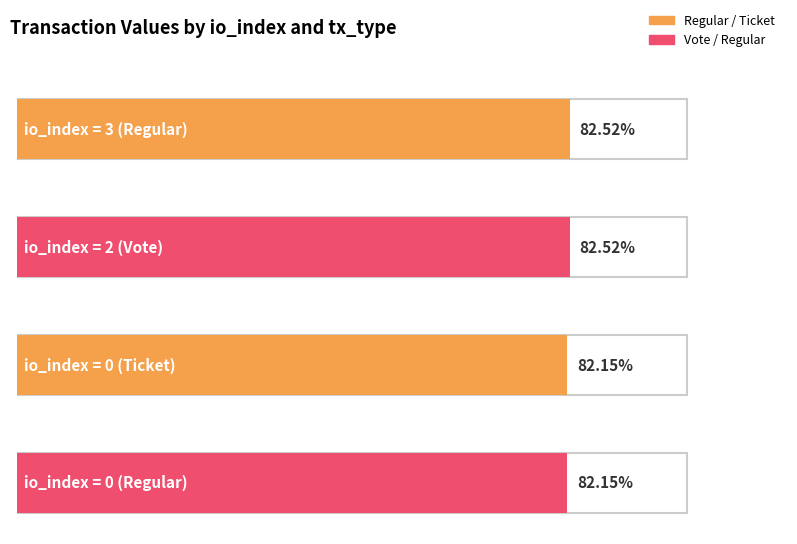

Reading left to right, list all the values displayed in this chart.

82.5	82.5	82.1	82.1